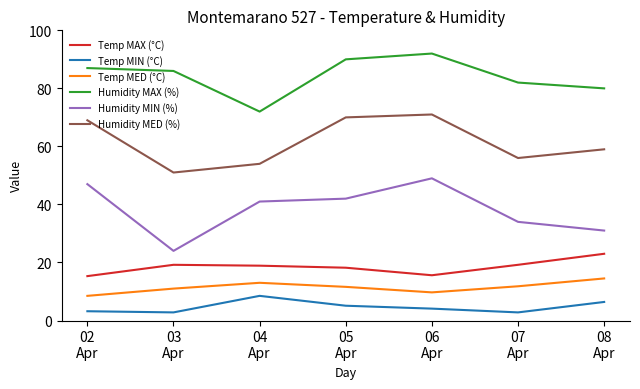

True or false: Humidity MAX (%) and Humidity MIN (%) intersect in this chart.

False